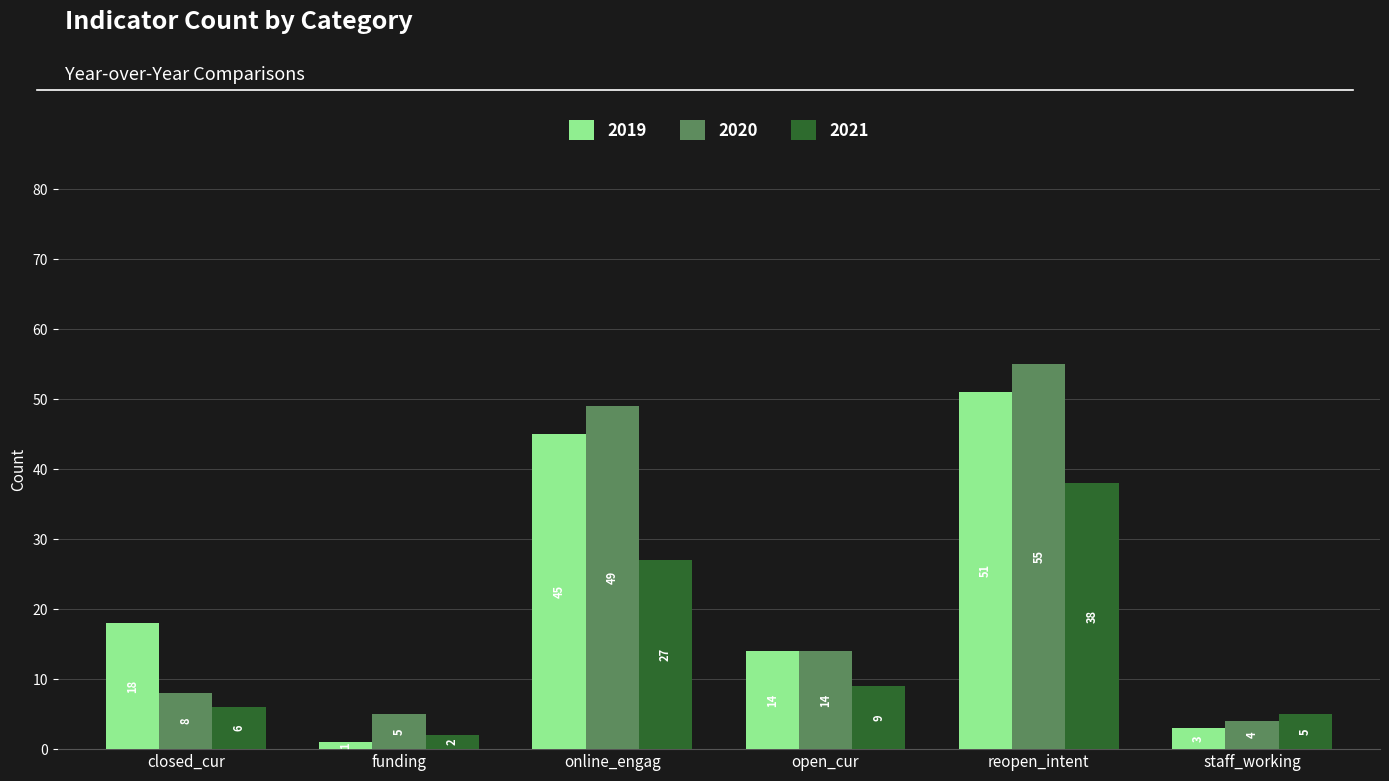

How many data points in 2019 are less than 18?

3